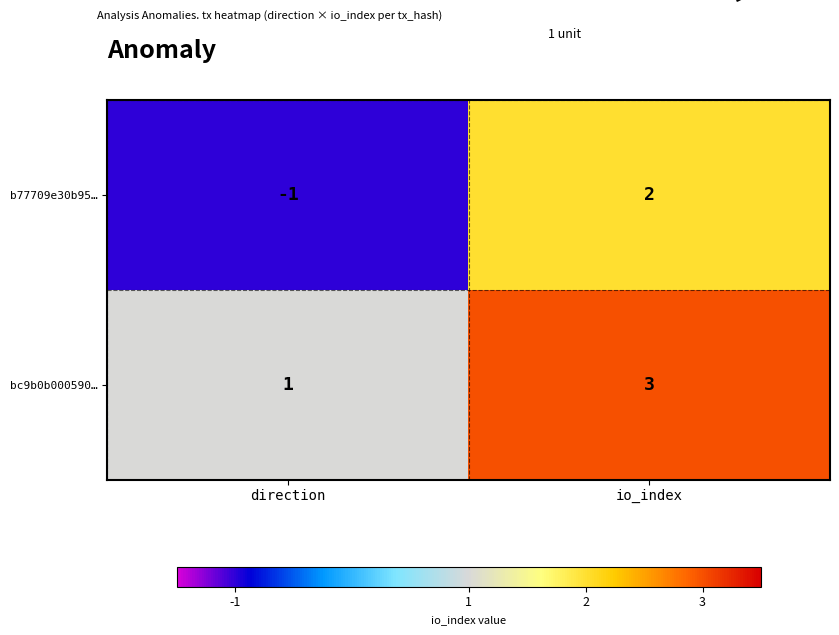

How many categories are shown in the chart?

2